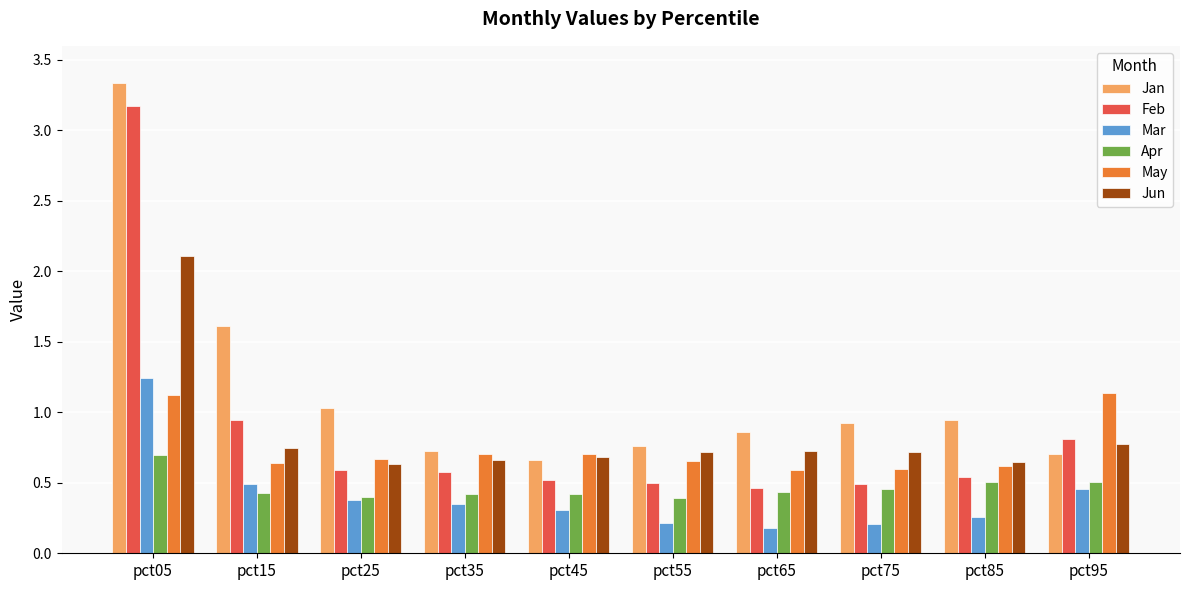

At which category does the chart reach its peak across all series?

pct05